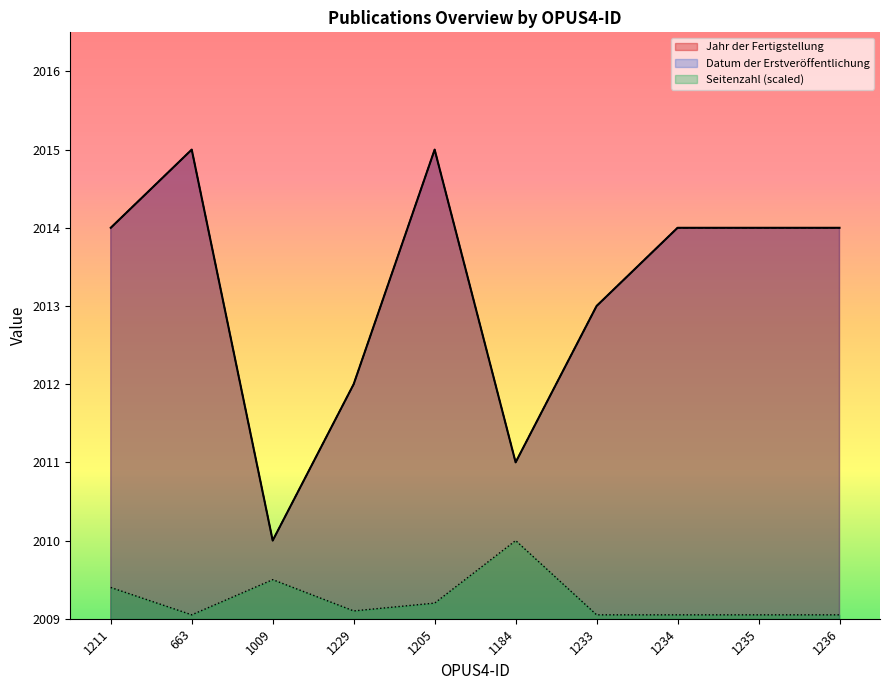

Reading left to right, list all the values displayed in this chart.

Jahr der Fertigstellung: 2014.0	2015.0	2010.0	2012.0	2015.0	2011.0	2013.0	2014.0	2014.0	2014.0
Datum der Erstveröffentlichung: 2014.0	2015.0	2010.0	2012.0	2015.0	2011.0	2013.0	2014.0	2014.0	2014.0
Seitenzahl: 2009.4	2009.0	2009.5	2009.1	2009.2	2010.0	2009.0	2009.0	2009.0	2009.0